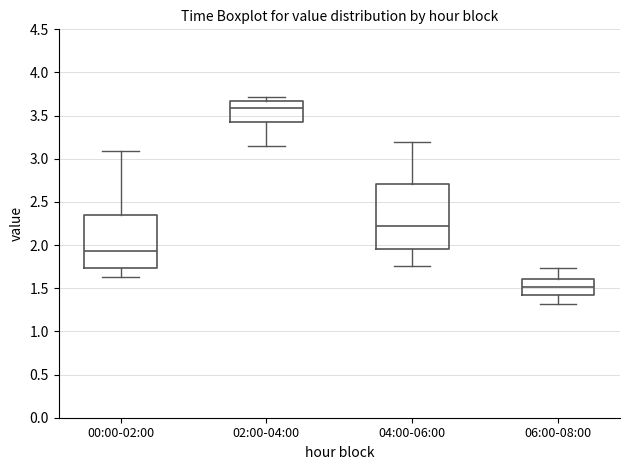

Comparing the boxes themselves (not the whiskers), which one is the tallest?

04:00-06:00